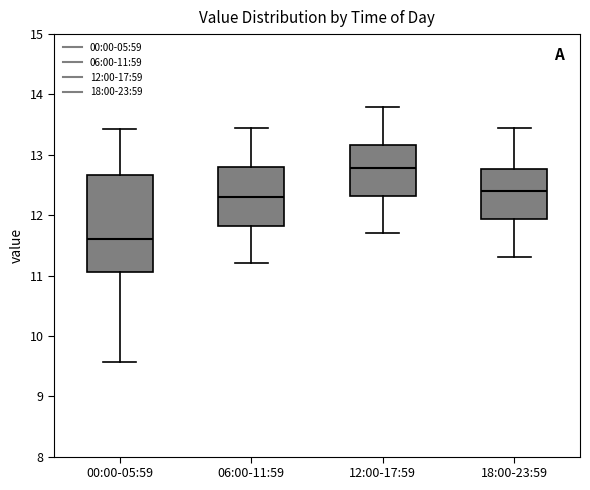

Reading left to right, transcribe this box plot: for each box, give where its median line is, the range the box spans, and where its two whiskers end, as read against the y-axis. The values are not printed on the chart, so give them approximately, as read against the axis.

00:00-05:59: median 11.6, box 11.1 to 12.7, whiskers 9.6 to 13.4
06:00-11:59: median 12.3, box 11.8 to 12.8, whiskers 11.2 to 13.5
12:00-17:59: median 12.8, box 12.3 to 13.2, whiskers 11.7 to 13.8
18:00-23:59: median 12.4, box 11.9 to 12.8, whiskers 11.3 to 13.5